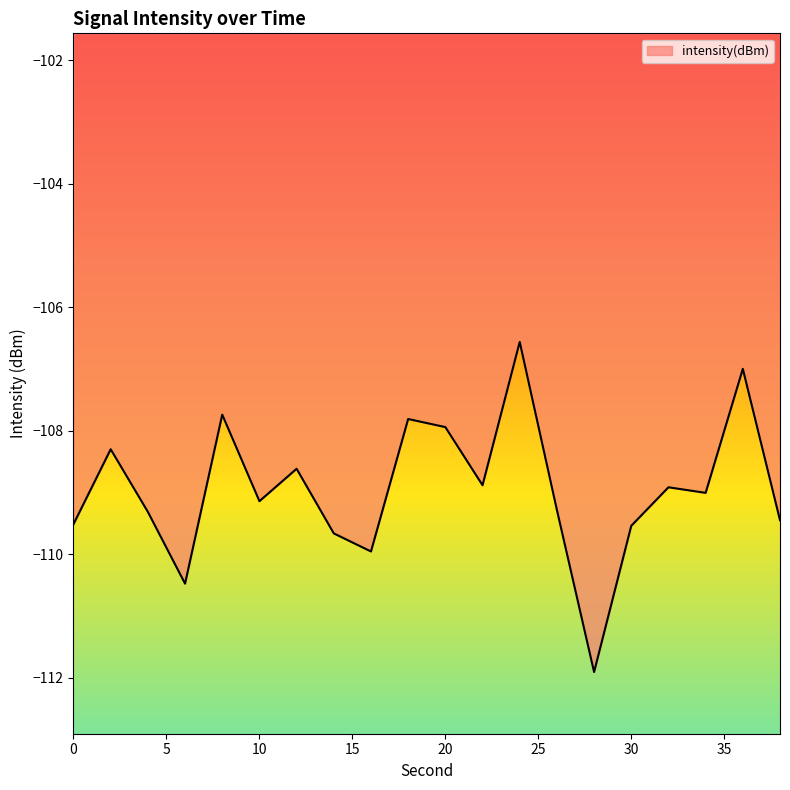

Does the chart have visible grid lines?

No